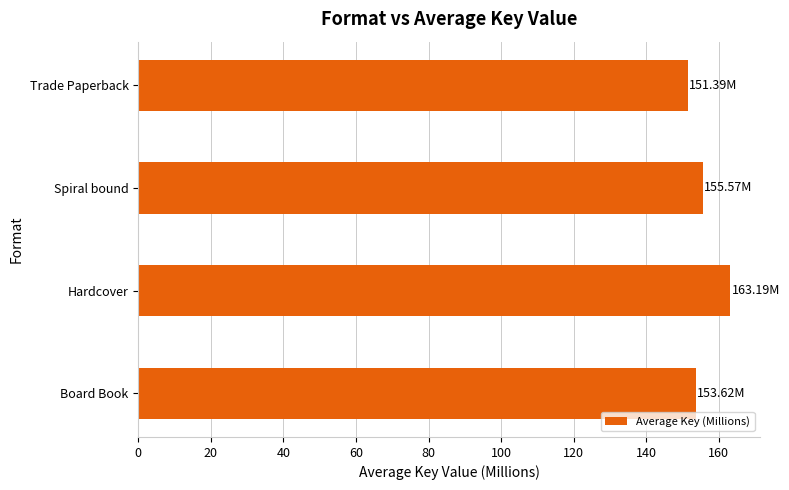

Rank the categories by value from highest to lowest.

Hardcover, Spiral bound, Board Book, Trade Paperback